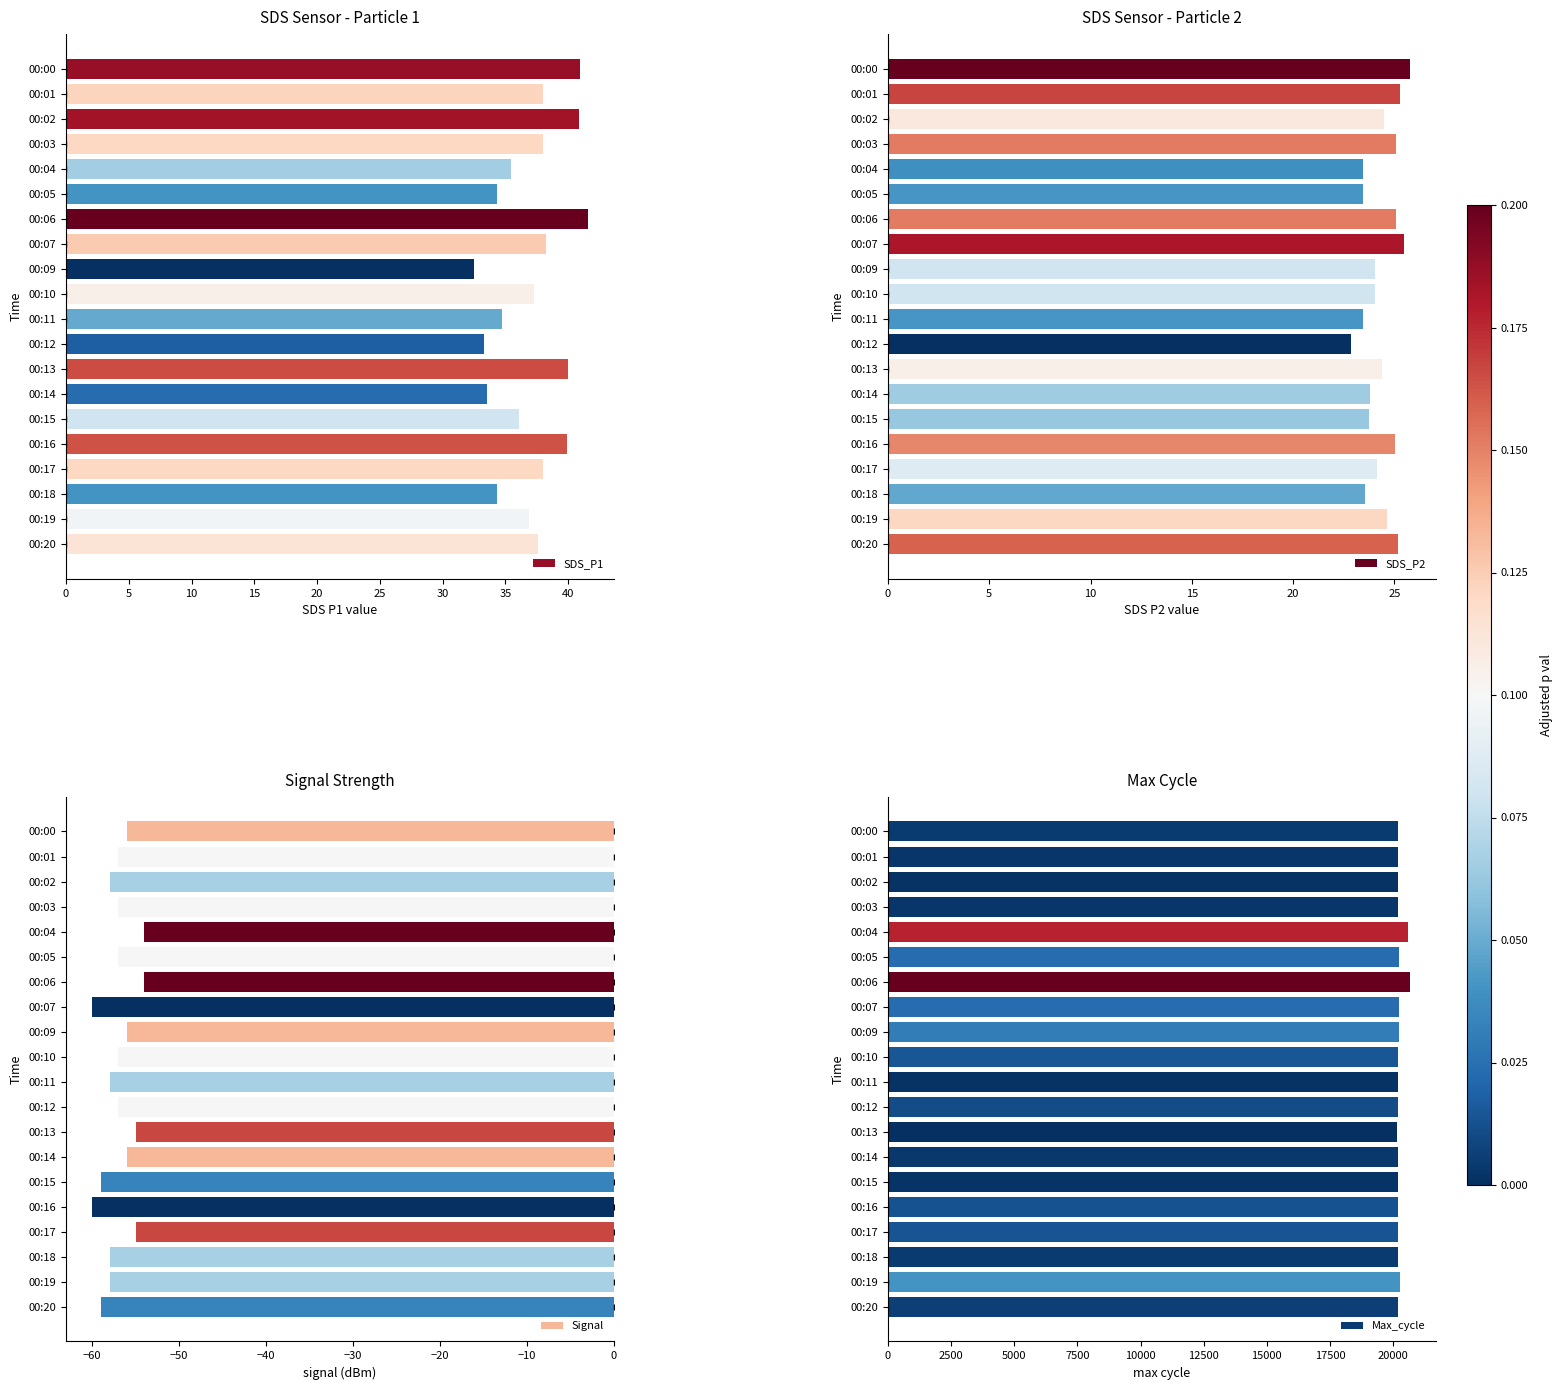

The Signal series shows -37.1 at 00:07. True or false?

False